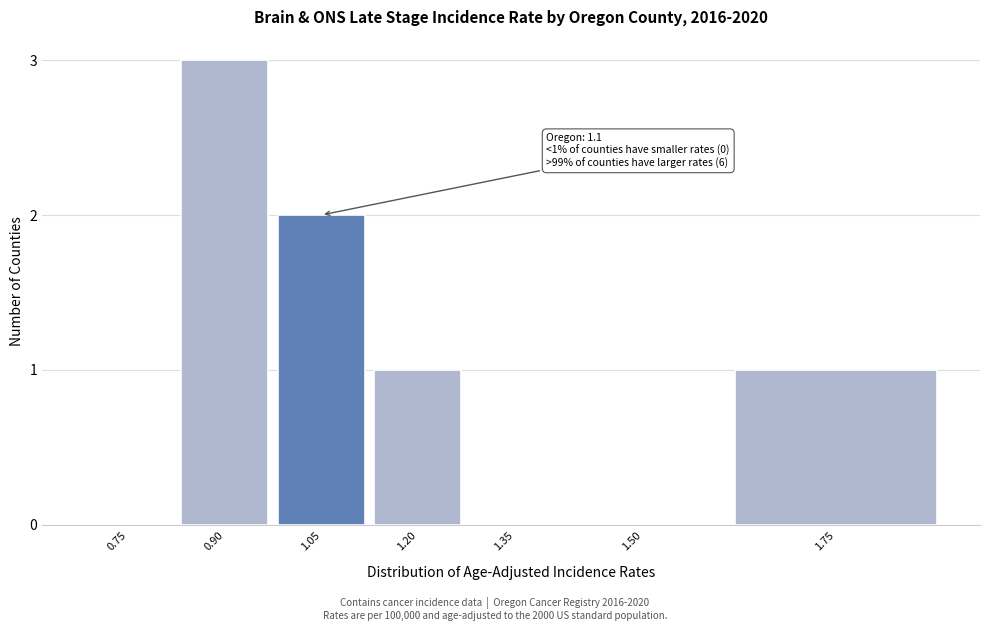

Reading left to right, what are all the values shown in this chart?

0.75=0	0.90=3	1.05=2	1.20=1	1.35=0	1.50=0	1.75=1